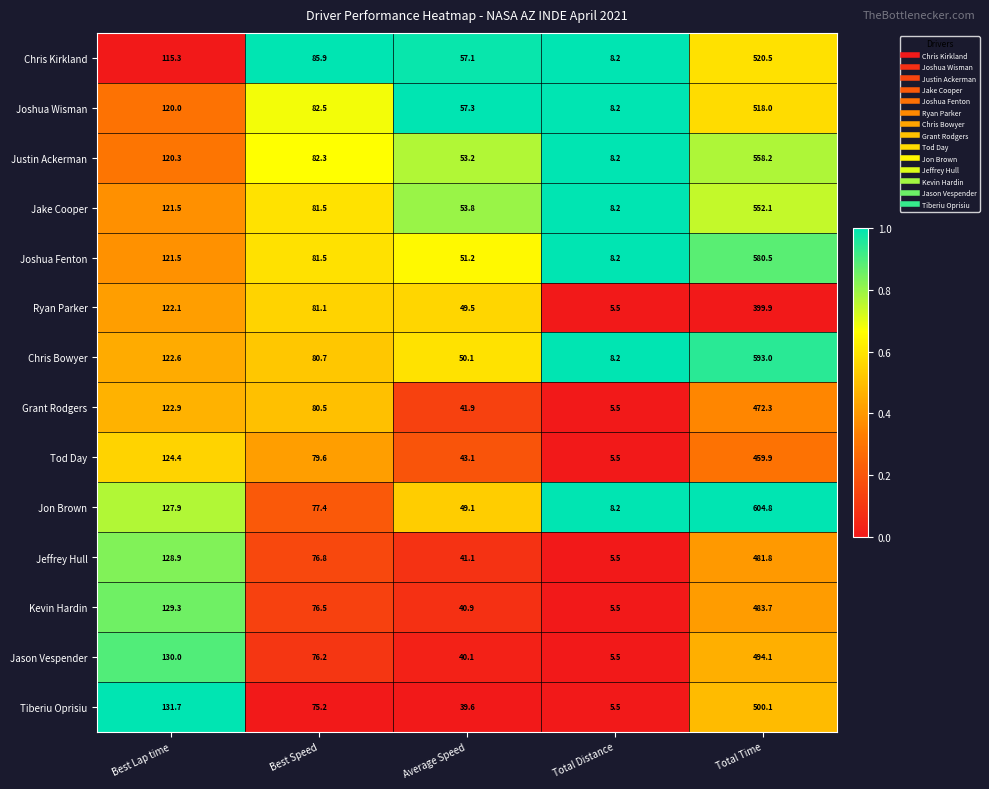

Which series changed the most between Best Lap time and Best Speed?

Tiberiu Oprisiu